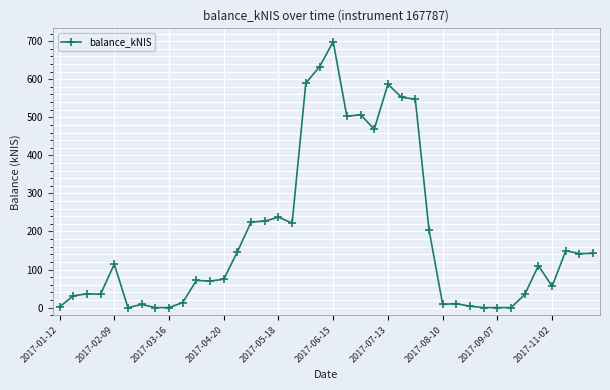

True or false: the data has more than 0 interior local peaks.

True